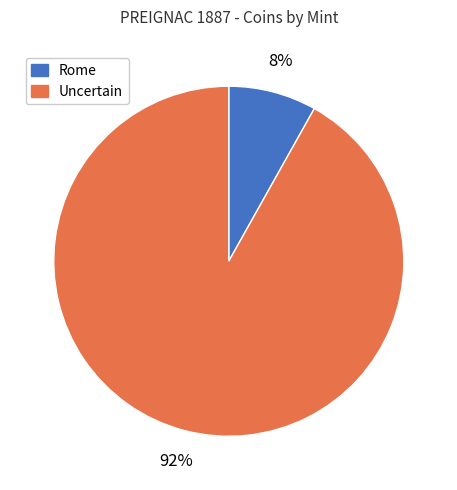

To the nearest percent, what is the difference between the largest and smallest slice percentages?

84%